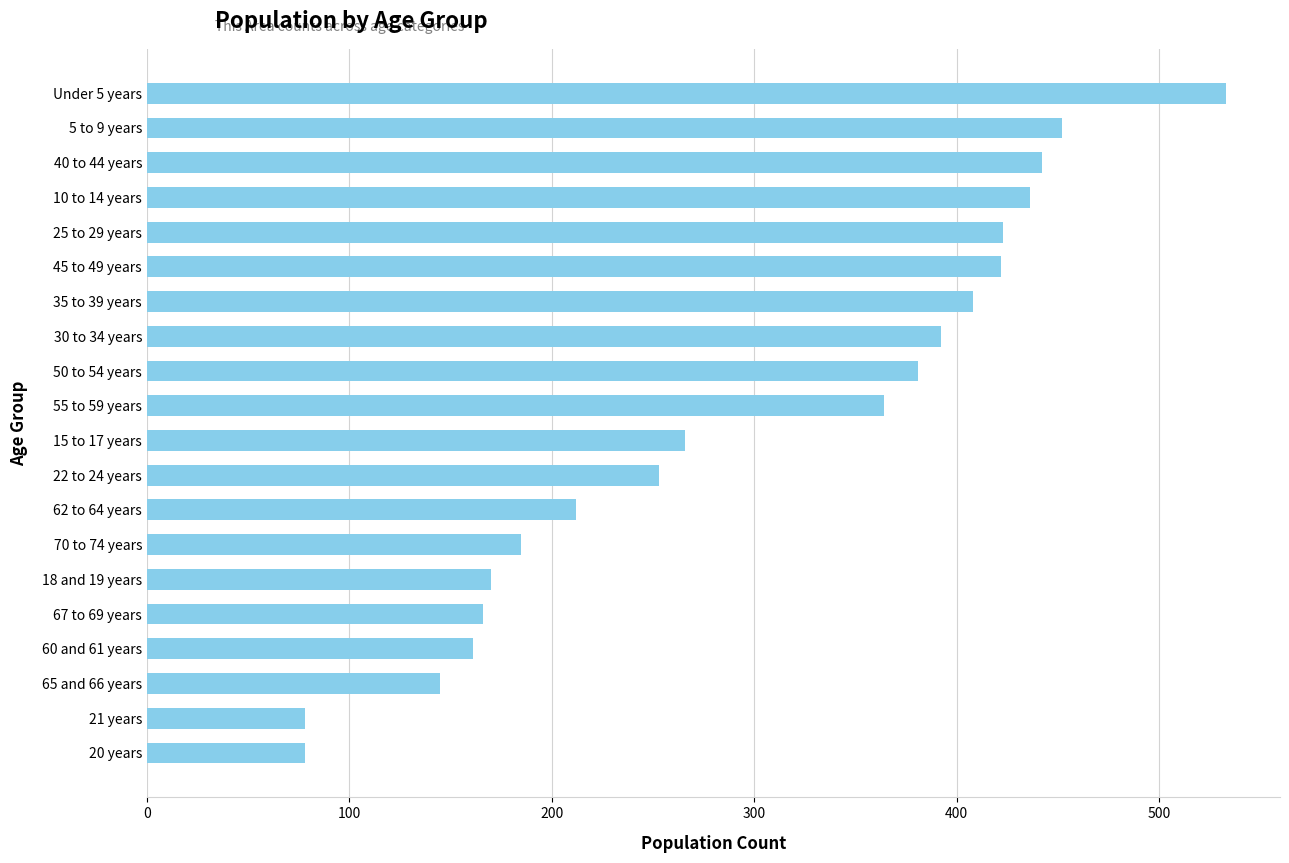

What is the smallest value displayed?

78